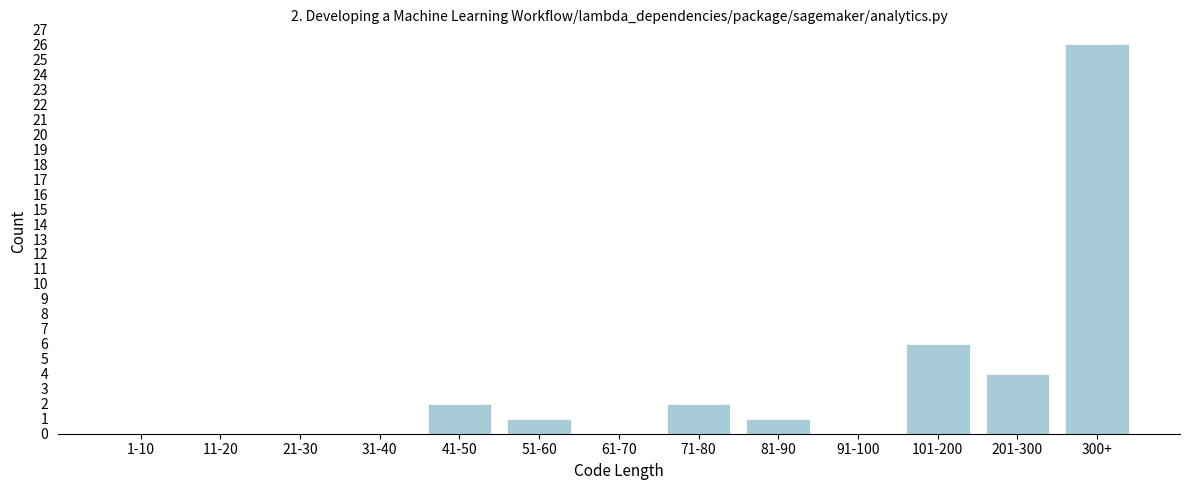

Reading left to right, extract all data points from this chart.

1-10=0	11-20=0	21-30=0	31-40=0	41-50=2	51-60=1	61-70=0	71-80=2	81-90=1	91-100=0	101-200=6	201-300=4	300+=26